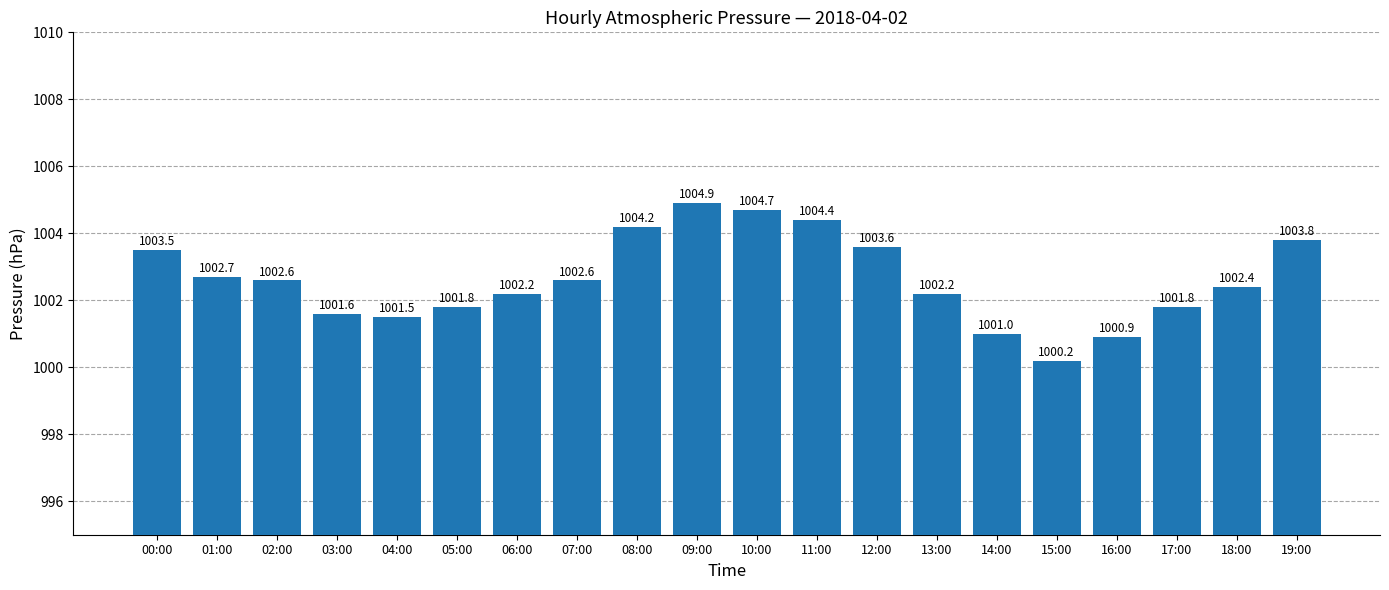

What is the change in value from 04:00 to 17:00?

+0.3